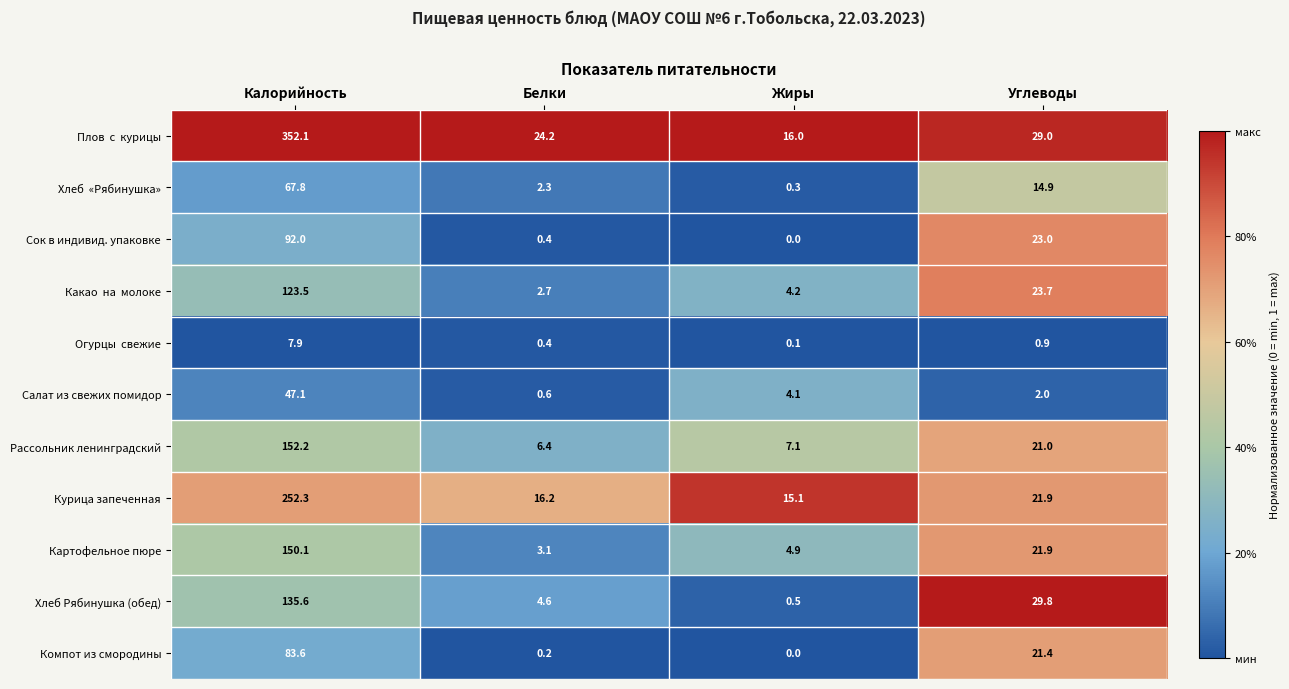

How many categories are shown in the chart?

4